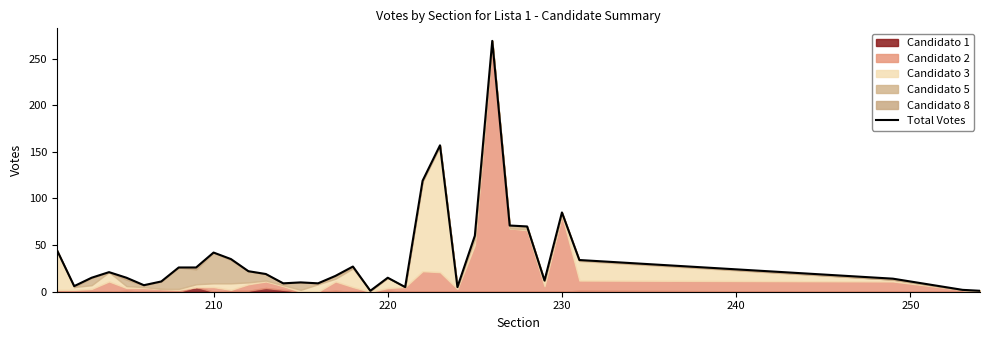

How many values are below 19?

17